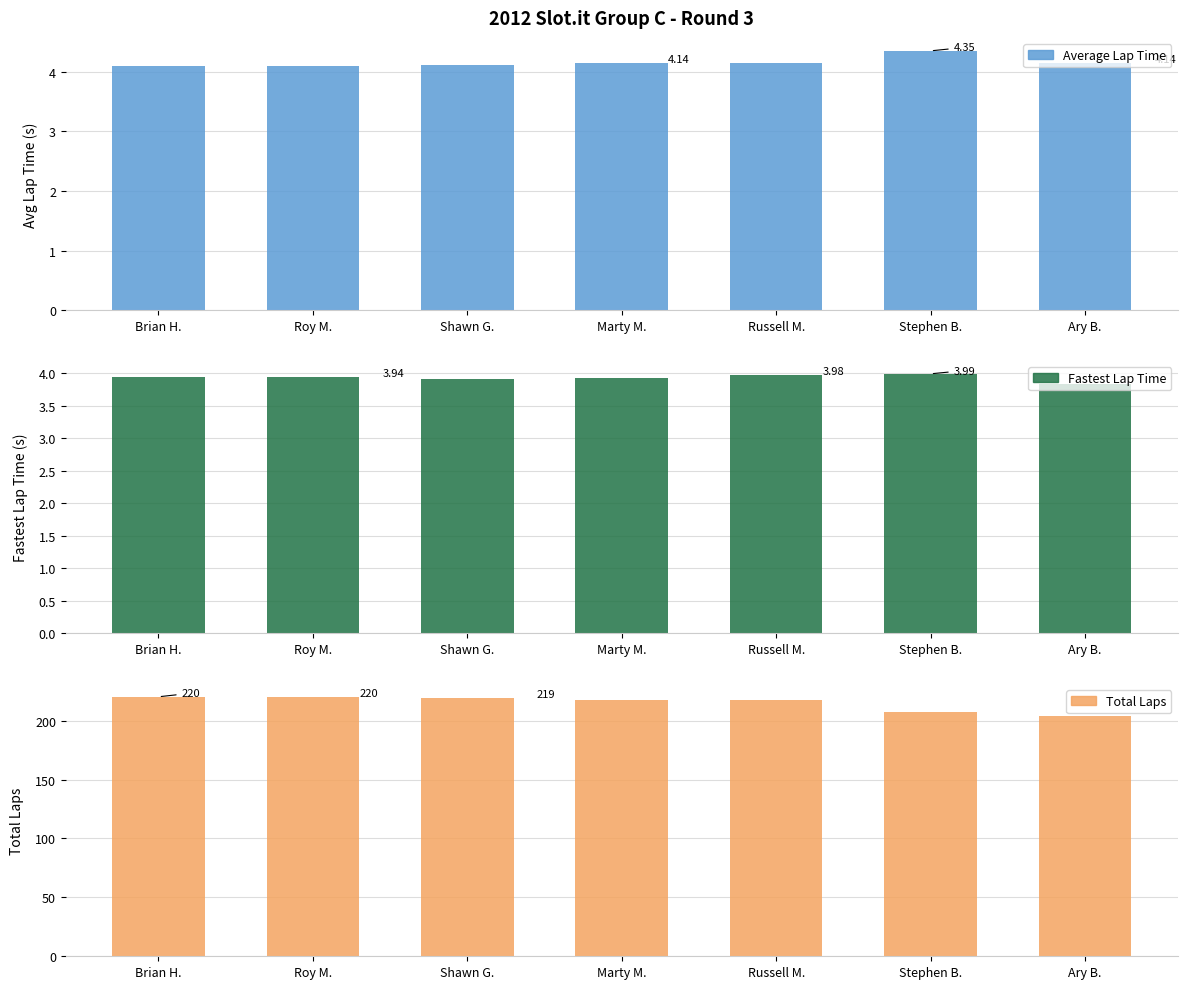

Which series has the largest total across all categories?

Total Laps